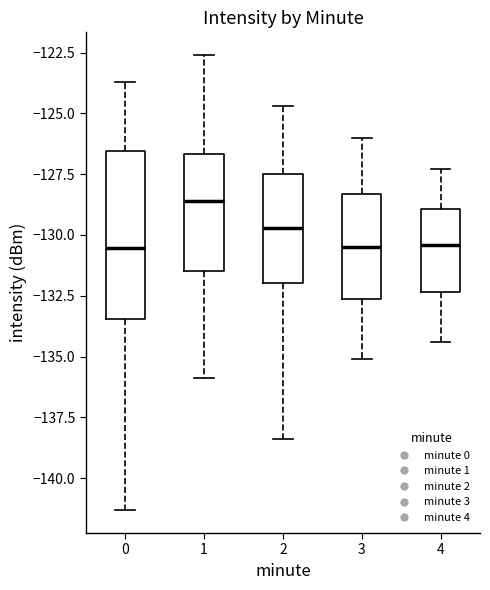

Where is the lower edge of the box at x = 1 on the y-axis? The values are not printed on the chart, so give them approximately, as read against the axis.

-131.5